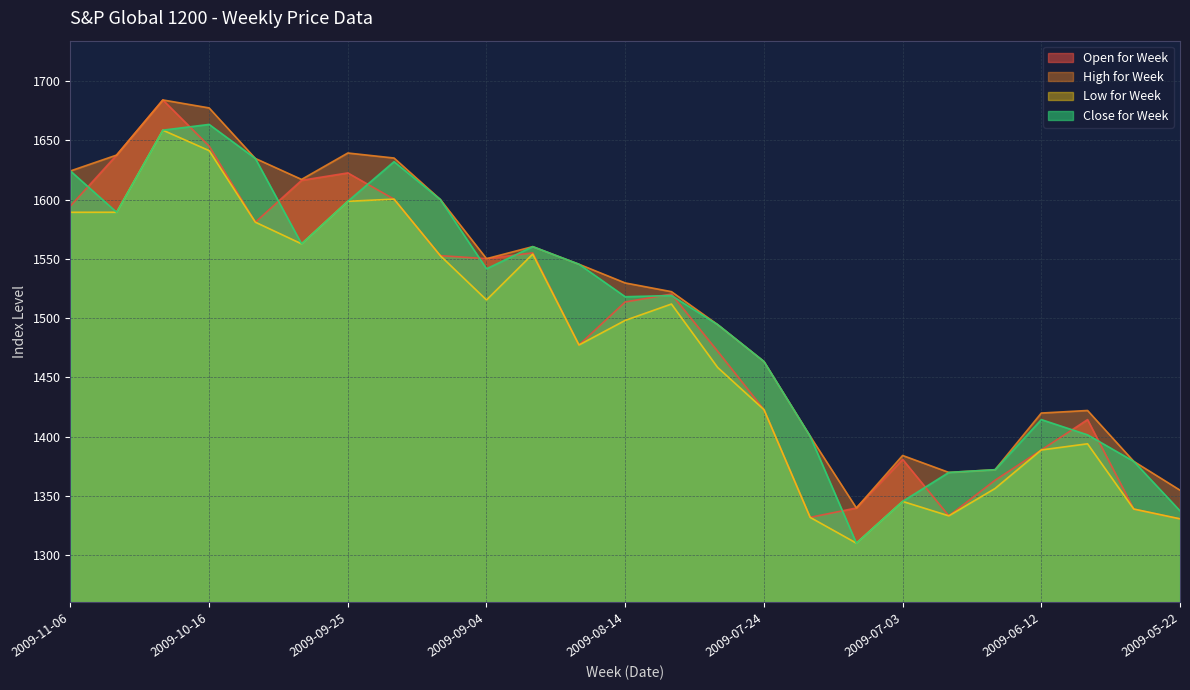

At how many categories does at least one series exceed 1335?

25